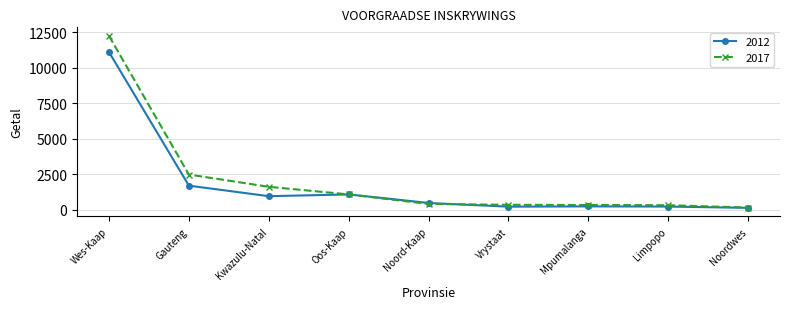

The value of 2017 at Gauteng is 2488. True or false?

True